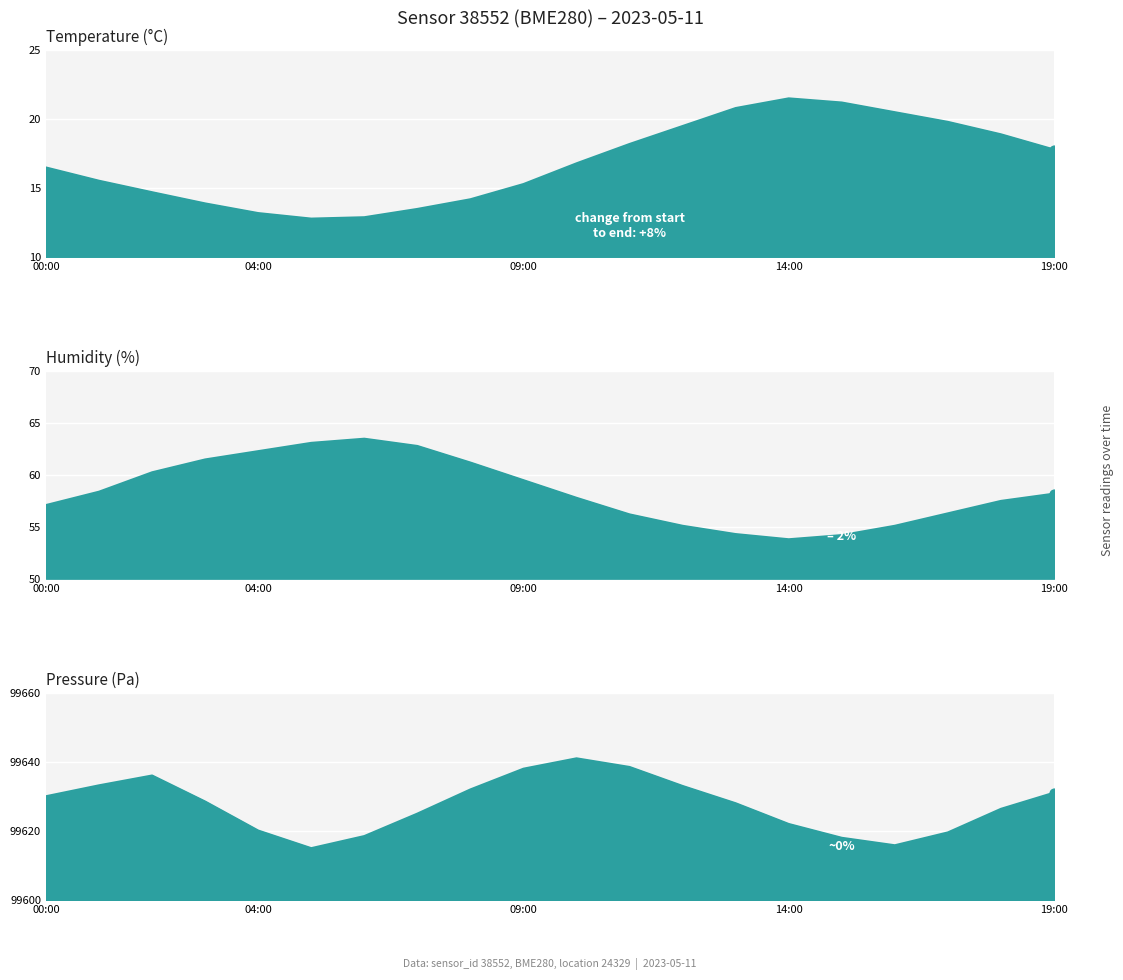

Which series reaches the maximum Y coordinate?

pressure